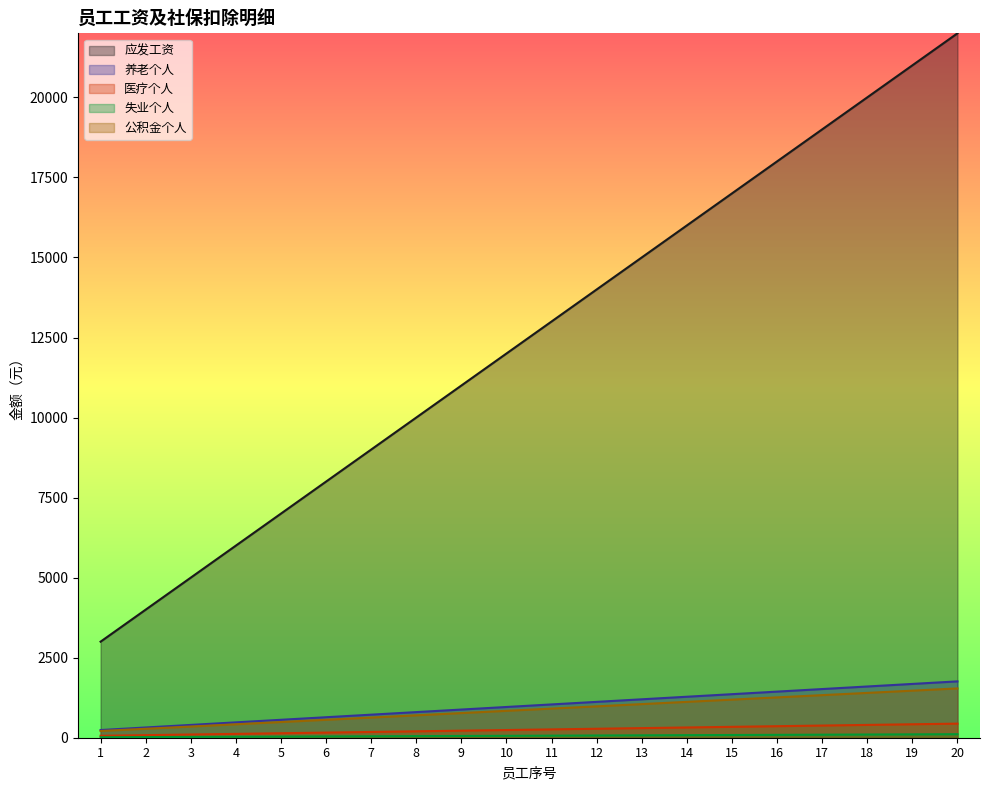

What is the difference between the second highest and second lowest values in the 养老个人 series?

1360